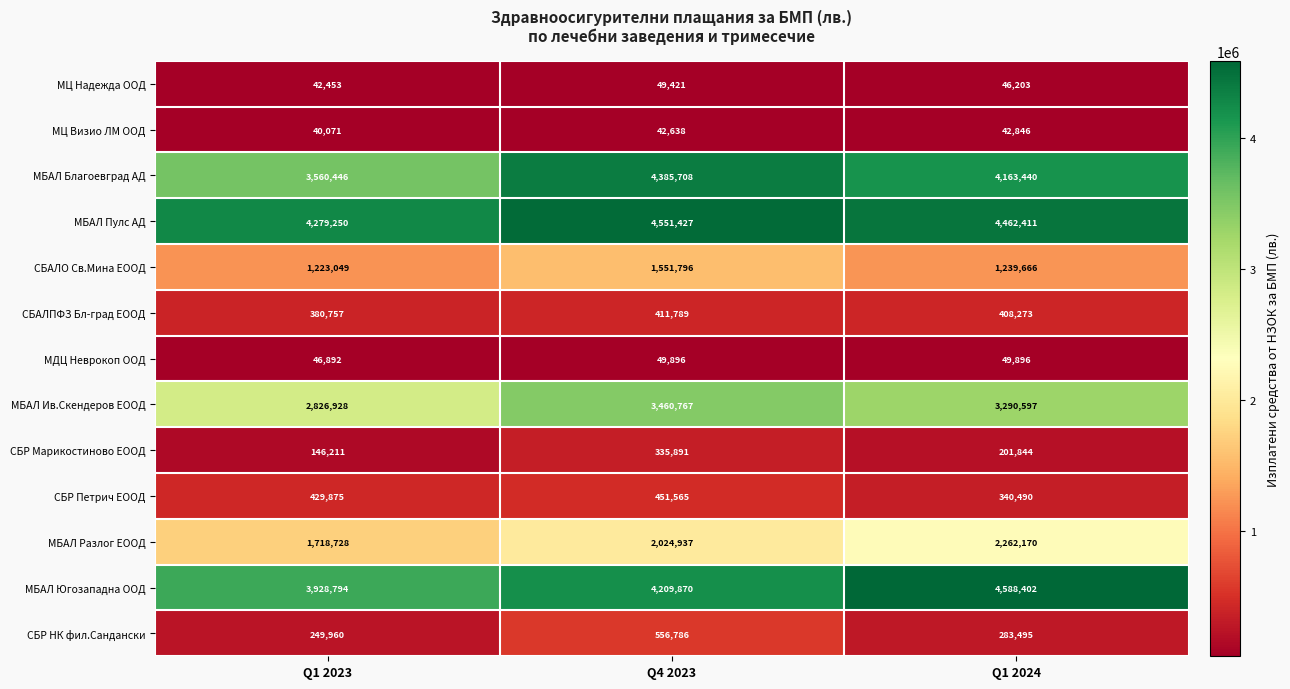

What is the difference between the maximum and second lowest values in the МБАЛ Разлог ЕООД series?

237233